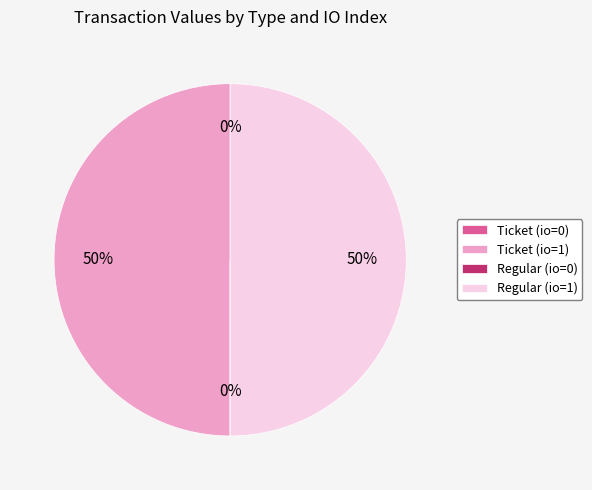

The Regular (io=1) slice represents 50% of the pie. True or false?

True